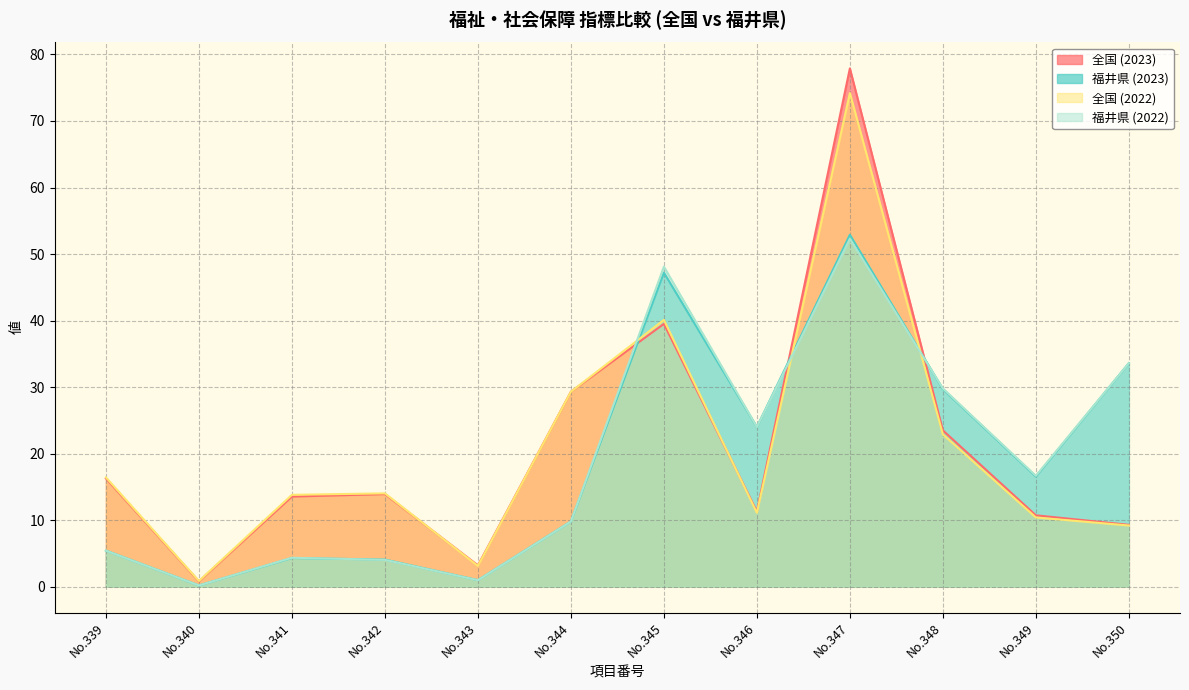

Is the value of 福井県 (2023) at No.341 greater than the value of 全国 (2023) at No.348?

No